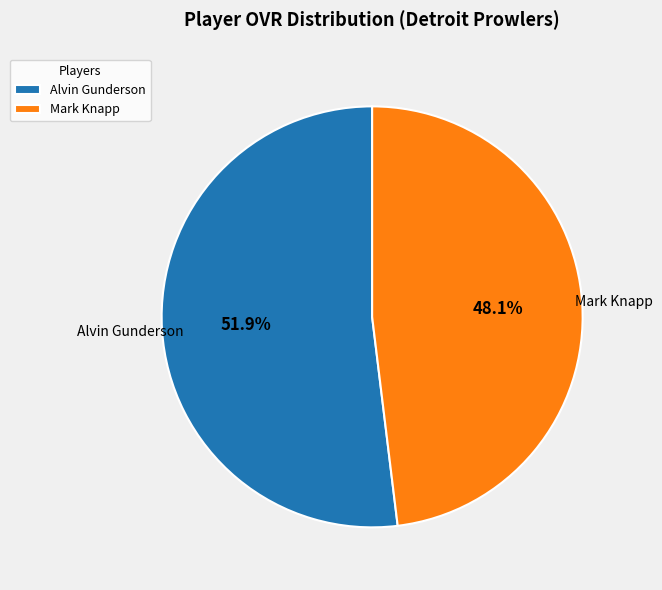

To the nearest percent, what is the difference between the largest and smallest slice percentages?

4%